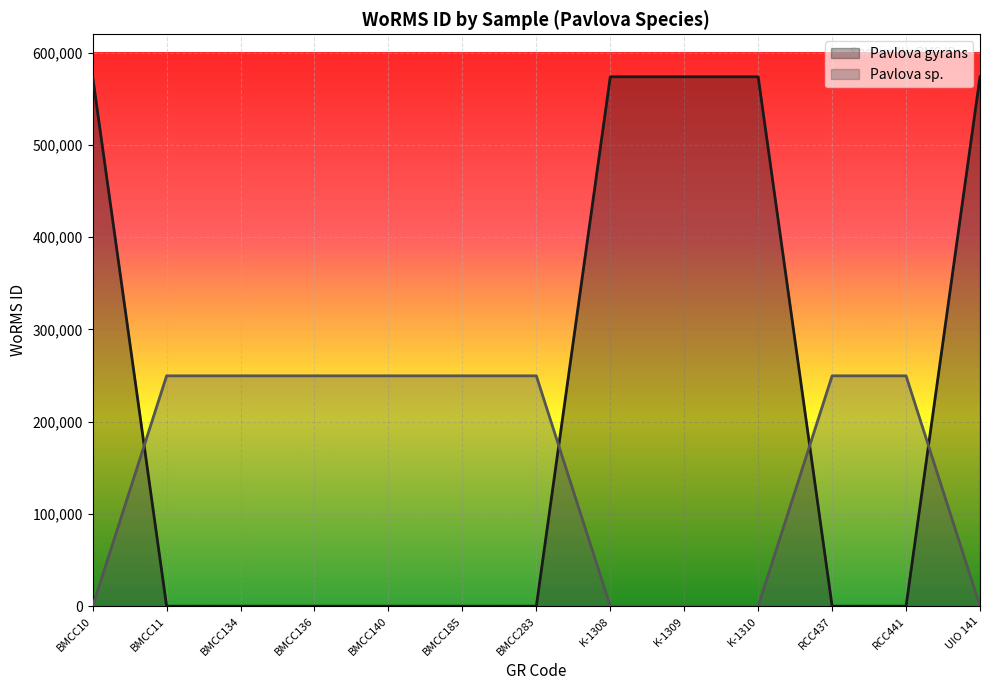

Between BMCC140 and UIO 141, which series saw the biggest shift?

Pavlova gyrans